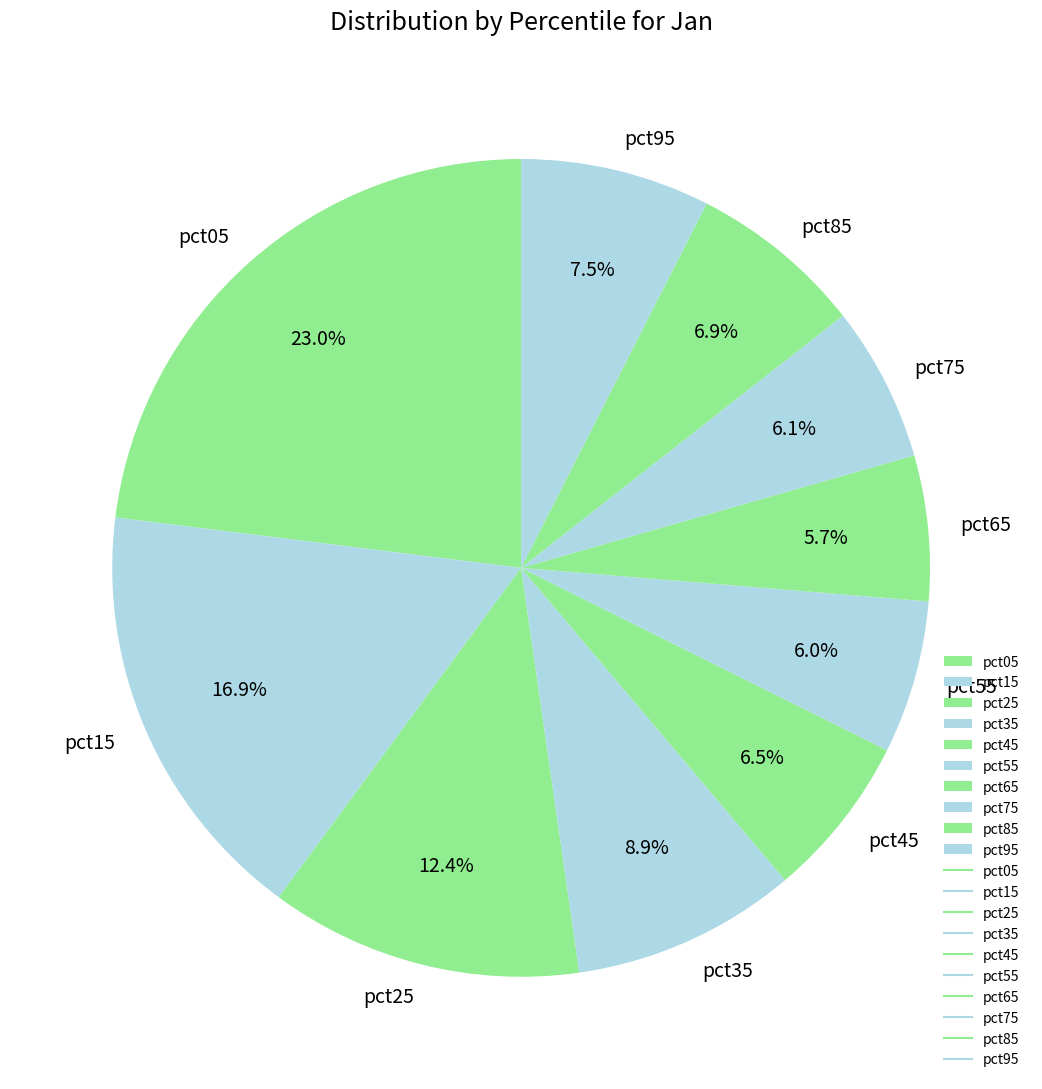

To the nearest percent, what portion does pct15 represent?

17%